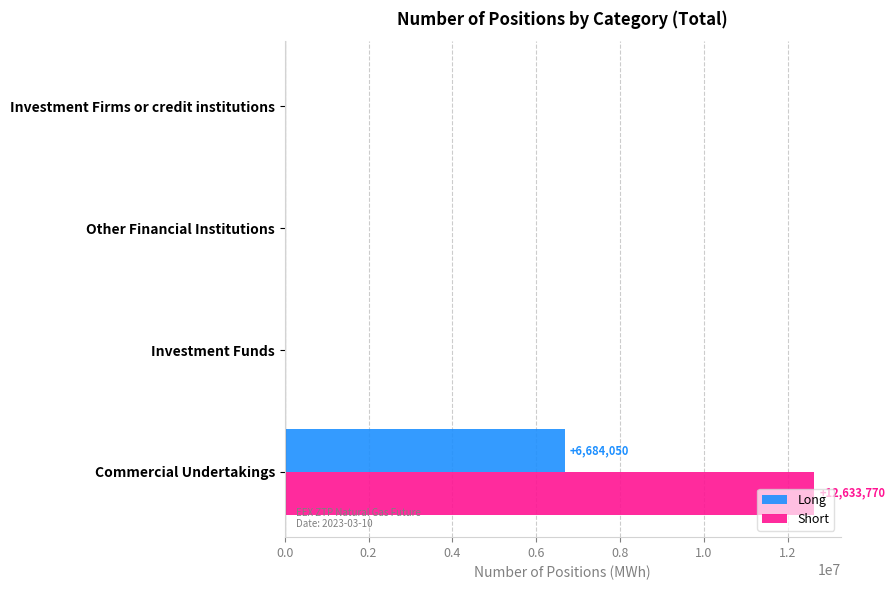

Which series changed the most between Commercial Undertakings and Investment Firms or credit institutions?

Short